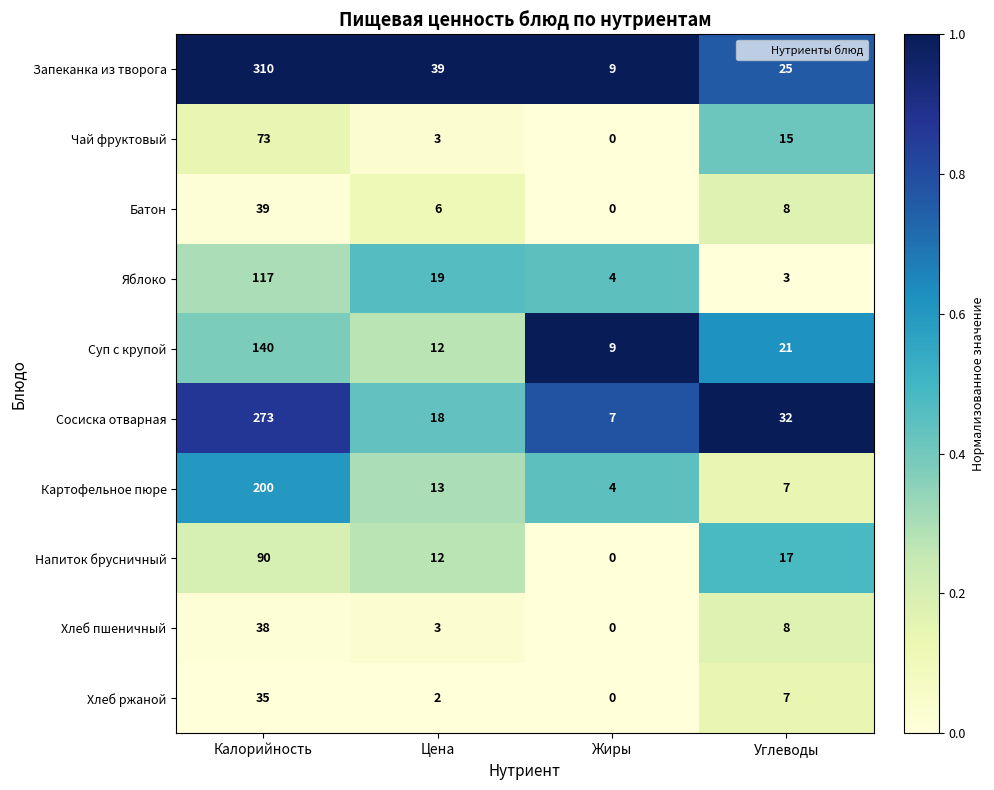

The Запеканка из творога series shows 310 at Калорийность. True or false?

True